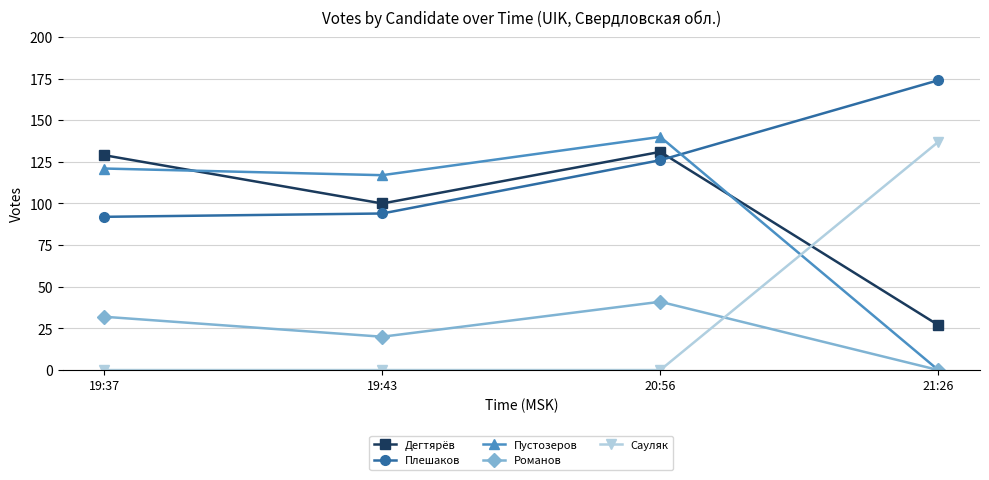

What is the sum of the Пустозеров values at 19:43 and 19:37?

238